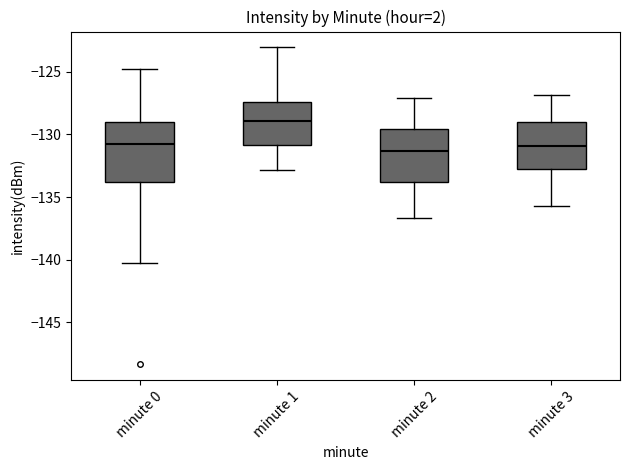

Reading left to right, read every box against the y-axis: the position of its median line, the range the box covers, and the ends of its whiskers. The values are not printed on the chart, so give them approximately, as read against the axis.

minute 0: median -131.0, box -134.0 to -129.0, whiskers -140.0 to -125.0
minute 1: median -129.0, box -131.0 to -127.5, whiskers -133.0 to -123.0
minute 2: median -131.5, box -134.0 to -129.5, whiskers -136.5 to -127.0
minute 3: median -131.0, box -133.0 to -129.0, whiskers -135.5 to -127.0